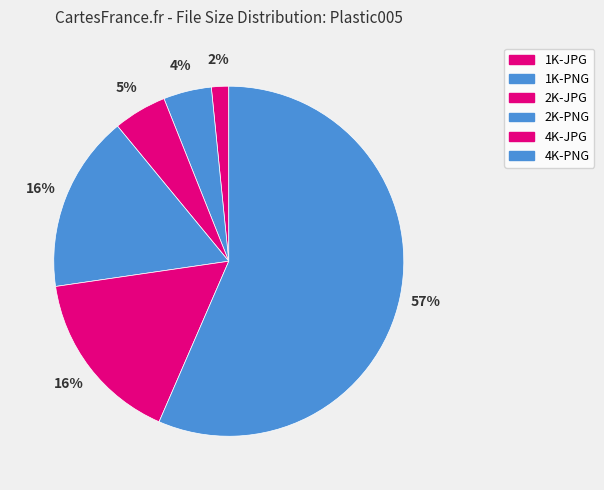

Is it true that 1K-JPG is 8% of the pie?

False